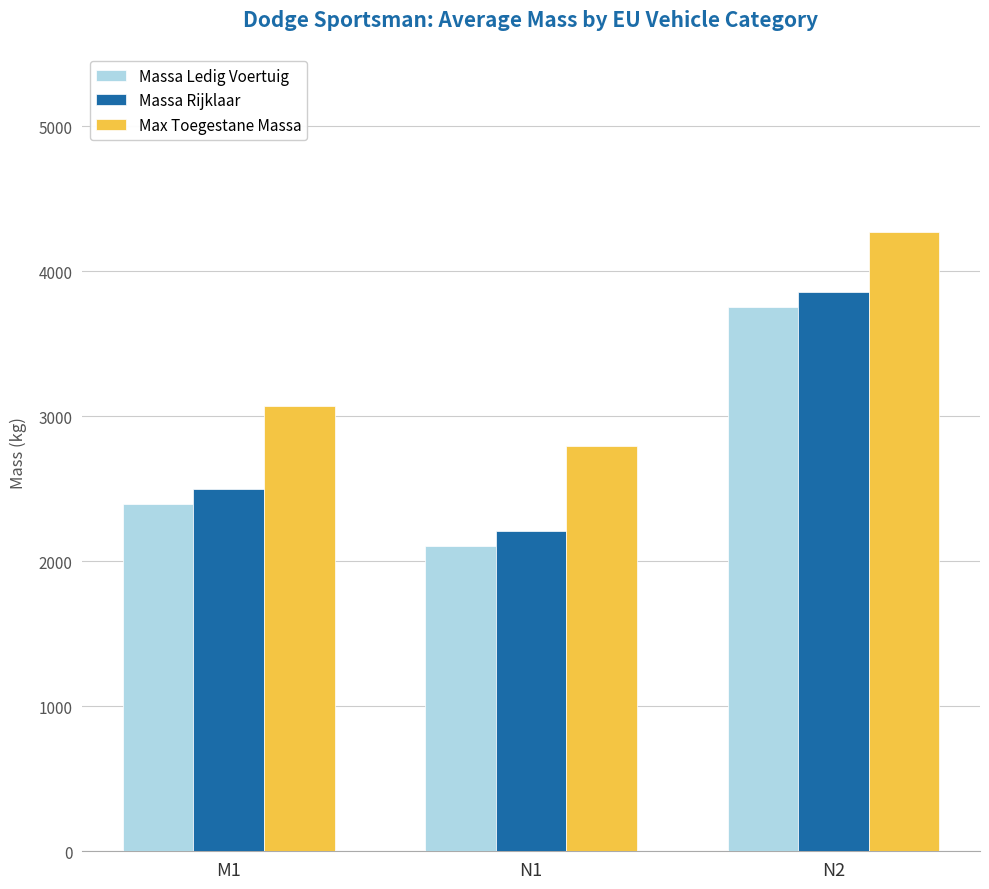

True or false: Massa Ledig Voertuig has a value of 2396 at M1.

True